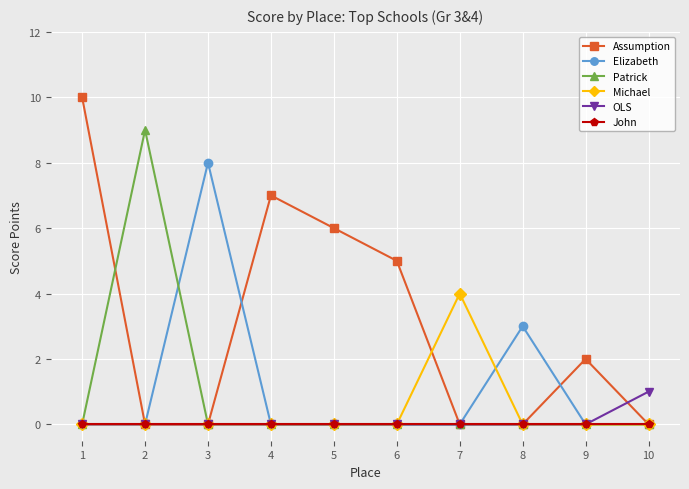

Reading left to right, extract all data points from this chart.

Assumption: 1=10	2=0	3=0	4=7	5=6	6=5	7=0	8=0	9=2	10=0
Elizabeth: 1=0	2=0	3=8	4=0	5=0	6=0	7=0	8=3	9=0	10=0
Patrick: 1=0	2=9	3=0	4=0	5=0	6=0	7=0	8=0	9=0	10=0
Michael: 1=0	2=0	3=0	4=0	5=0	6=0	7=4	8=0	9=0	10=0
OLS: 1=0	2=0	3=0	4=0	5=0	6=0	7=0	8=0	9=0	10=1
John: 1=0	2=0	3=0	4=0	5=0	6=0	7=0	8=0	9=0	10=0